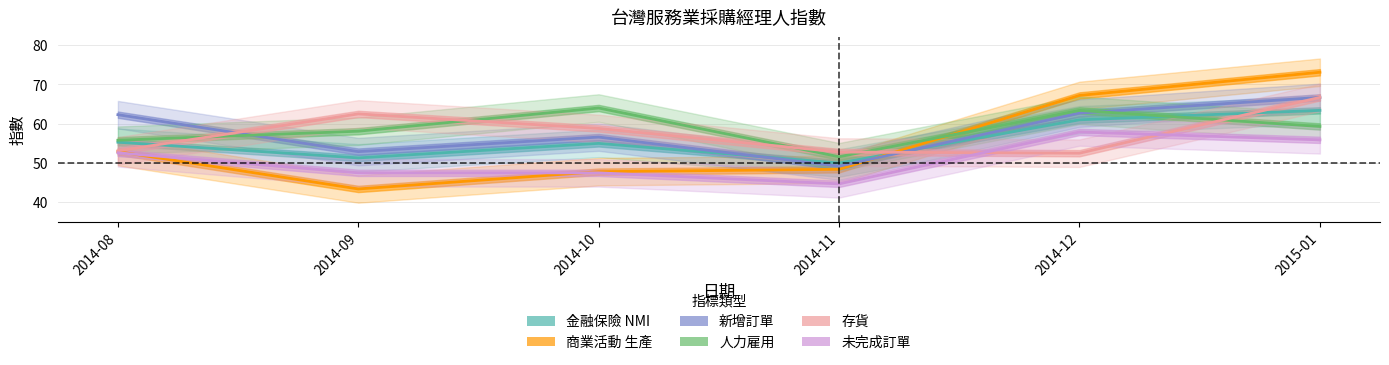

Reading left to right, list all the values displayed in this chart.

金融保險 NMI: 55.3	51.3	55.0	50.0	61.0	63.4
商業活動 生產: 52.9	43.4	47.8	48.4	67.2	73.1
新增訂單: 62.3	52.9	56.6	49.2	62.7	66.7
人力雇用: 55.8	58.1	64.0	51.6	63.4	59.3
存貨: 53.1	62.5	58.8	52.8	52.5	66.7
未完成訂單: 52.6	47.5	47.5	44.7	57.9	55.9